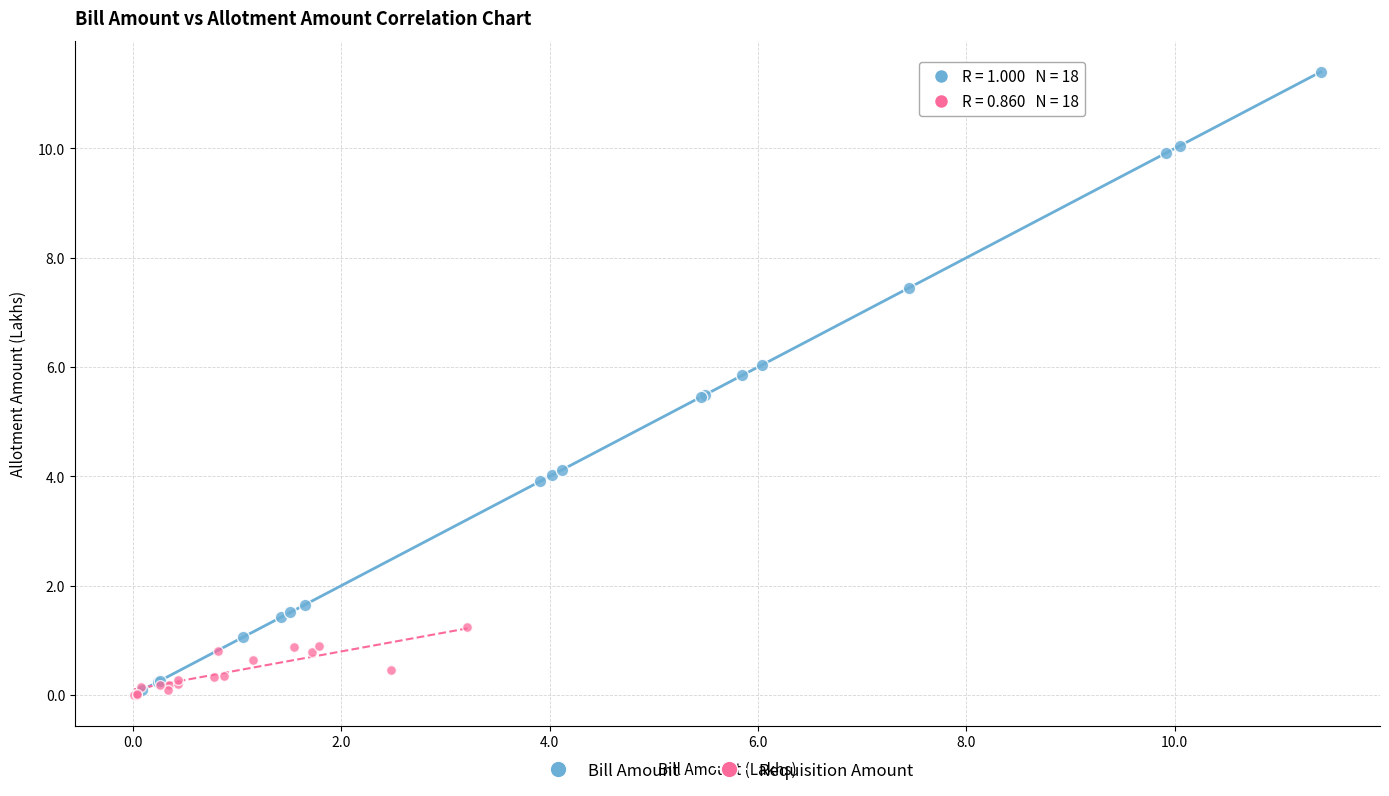

Which series has the widest spread of Y values?

Bill Amount